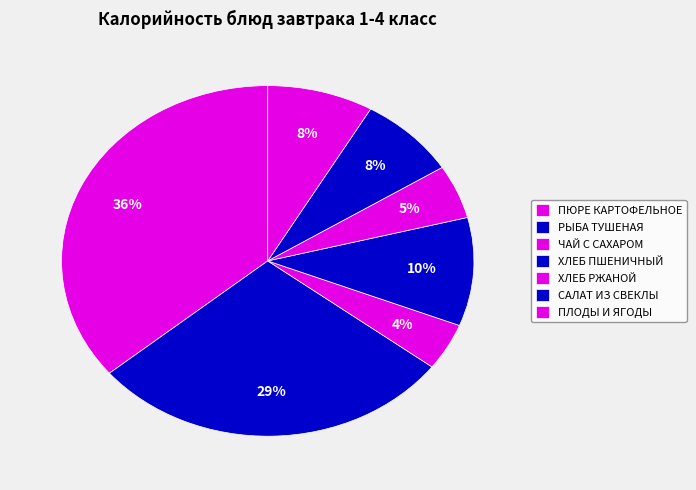

How many segments does this pie chart have?

7